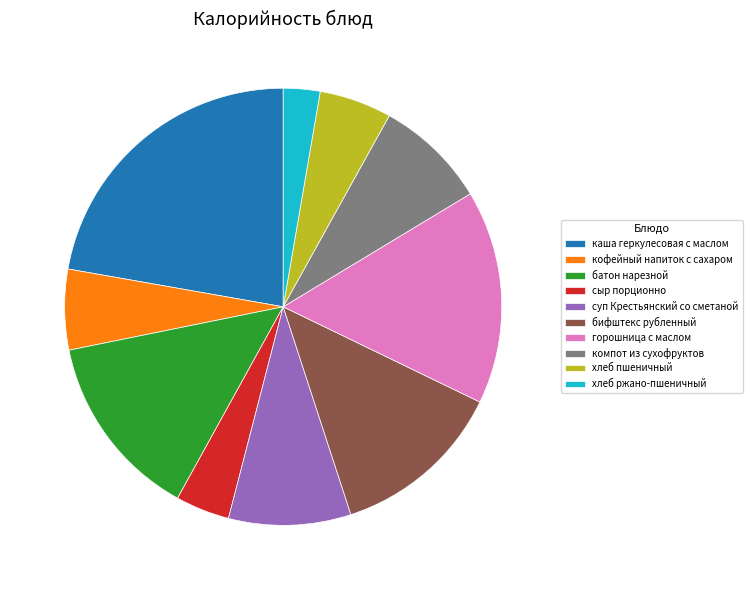

Is the sum of сыр порционно and хлеб пшеничный greater than half?

No